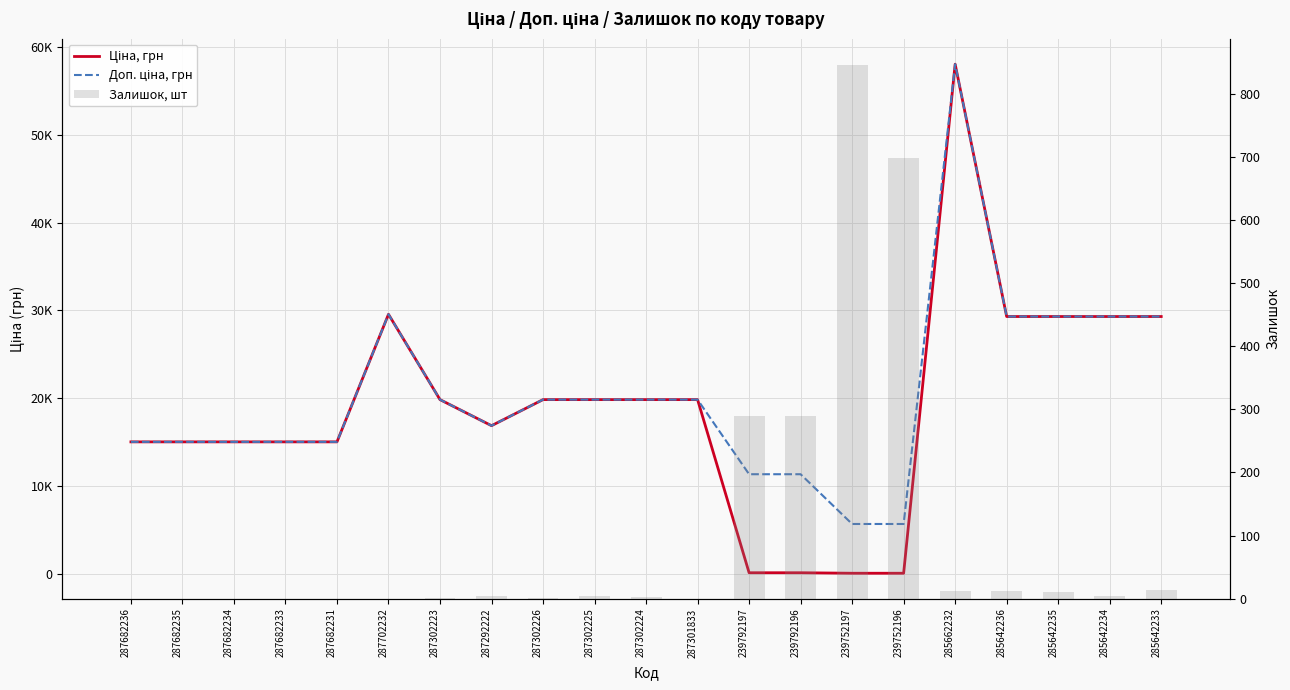

Does the chart contain any negative values?

No